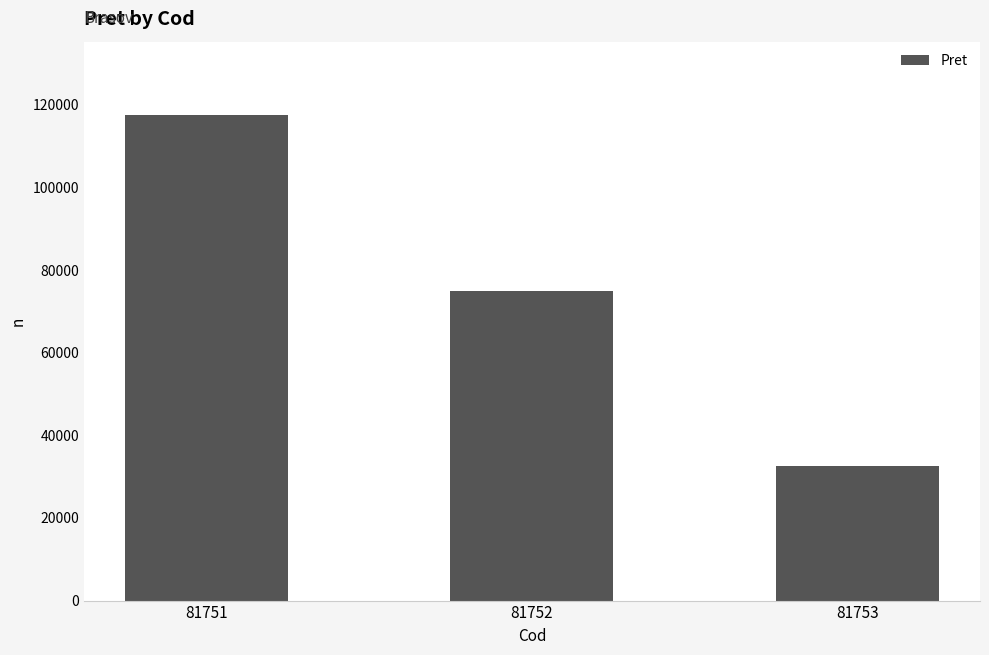

List the labels in order of value, largest first.

81751, 81752, 81753